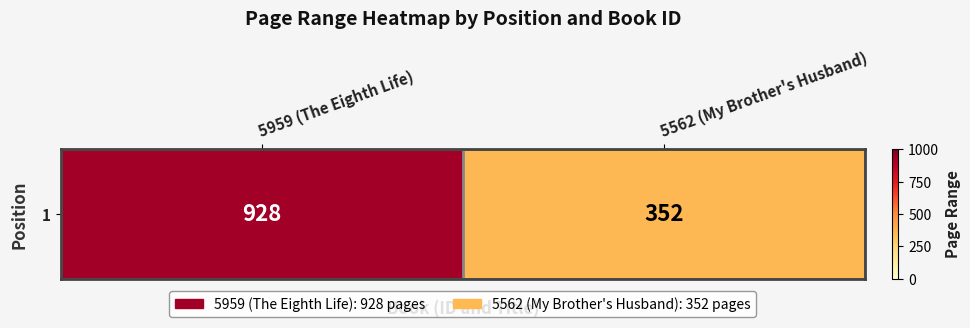

How many values are between 352 and 928?

2